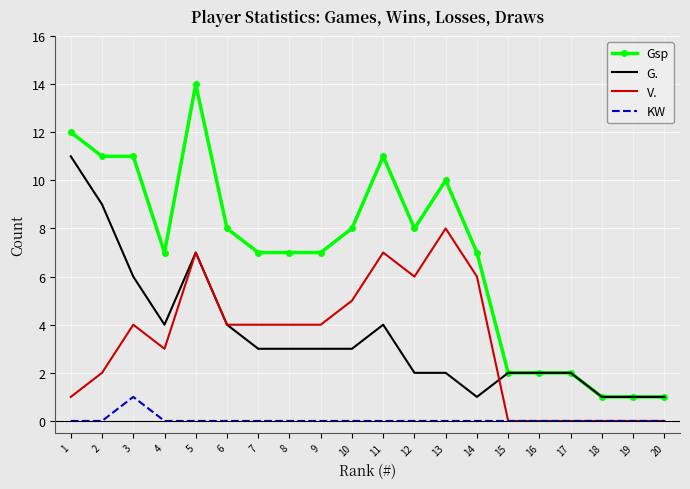

Reading left to right, extract all data points from this chart.

Gsp: 1=12	2=11	3=11	4=7	5=14	6=8	7=7	8=7	9=7	10=8	11=11	12=8	13=10	14=7	15=2	16=2	17=2	18=1	19=1	20=1
G.: 1=11	2=9	3=6	4=4	5=7	6=4	7=3	8=3	9=3	10=3	11=4	12=2	13=2	14=1	15=2	16=2	17=2	18=1	19=1	20=1
V.: 1=1	2=2	3=4	4=3	5=7	6=4	7=4	8=4	9=4	10=5	11=7	12=6	13=8	14=6	15=0	16=0	17=0	18=0	19=0	20=0
KW: 1=0	2=0	3=1	4=0	5=0	6=0	7=0	8=0	9=0	10=0	11=0	12=0	13=0	14=0	15=0	16=0	17=0	18=0	19=0	20=0